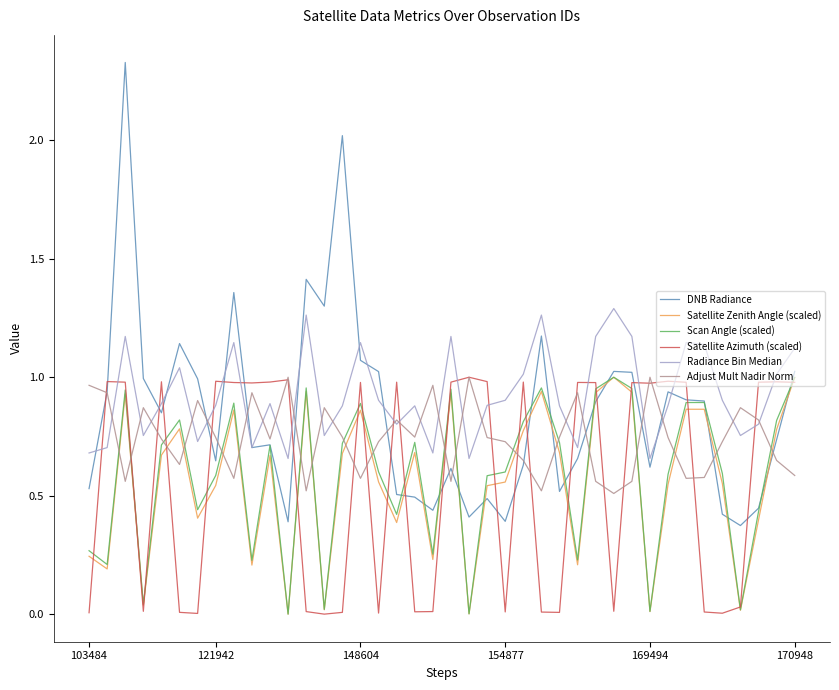

Which series has the widest spread of values?

DNB Radiance